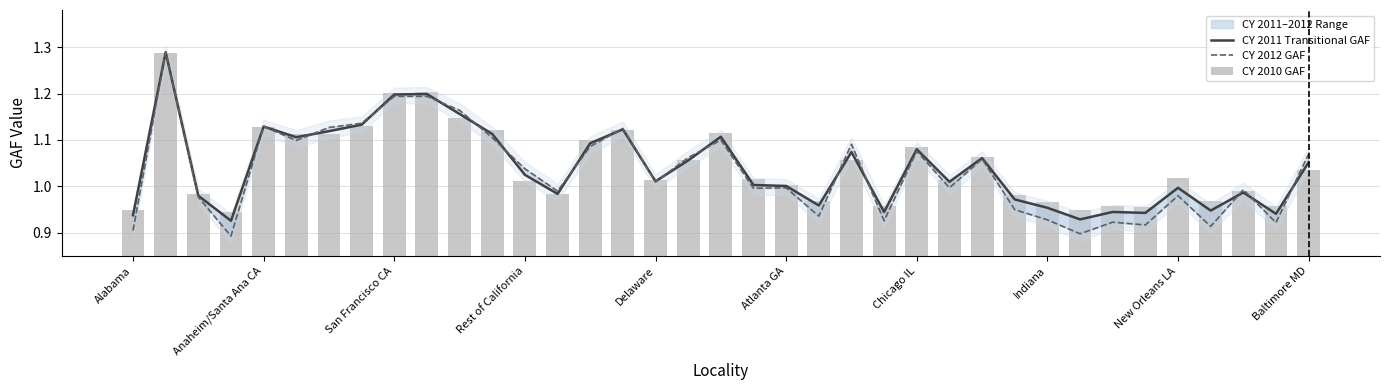

What is the value of the CY 2011 Transitional GAF bar at the 33rd from the left?

1.0